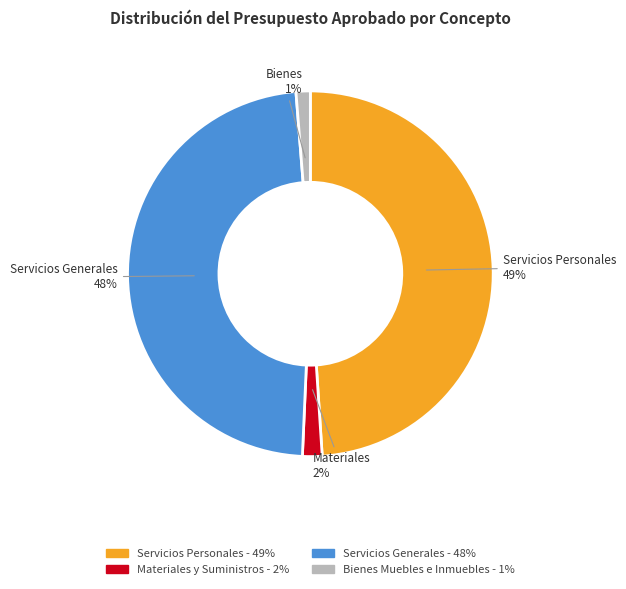

How many segments does this pie chart have?

4